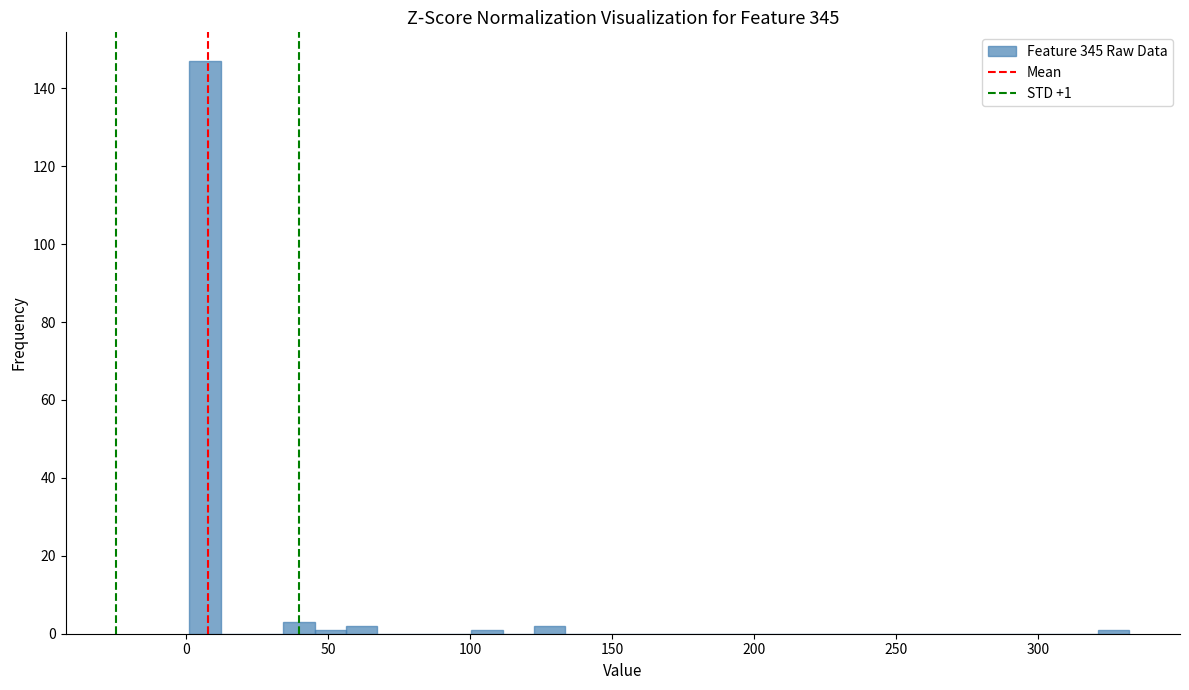

Read against the x-axis, roughly where is the centre of the tallest bar?

5